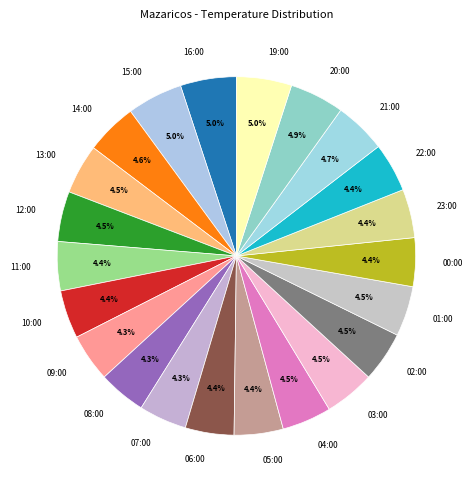

The 16:00 slice represents 5% of the pie. True or false?

True